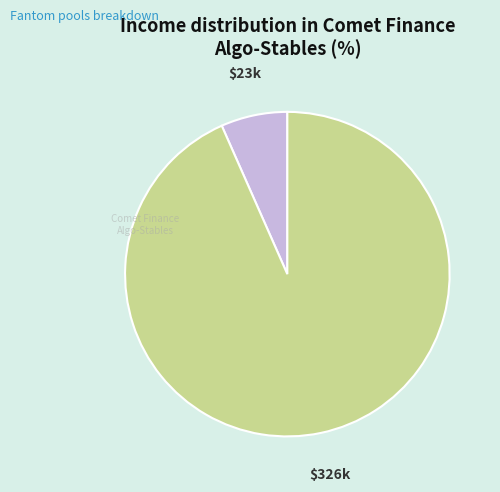

Is there any slice that represents more than half of the pie?

Yes